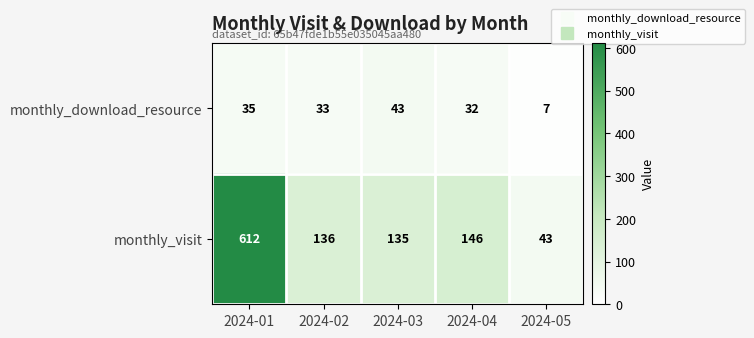

What is the spread (max minus min) of values at 2024-04?

114